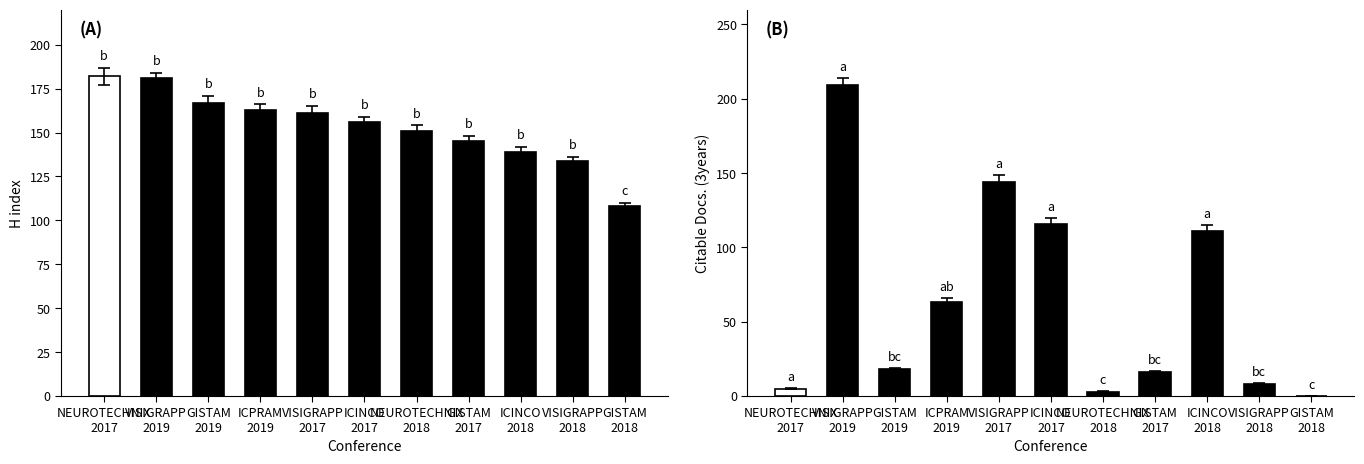

Is the value of H index at ICINCO 2018 greater than the value of Citable Docs. (3years) at GISTAM 2019?

Yes